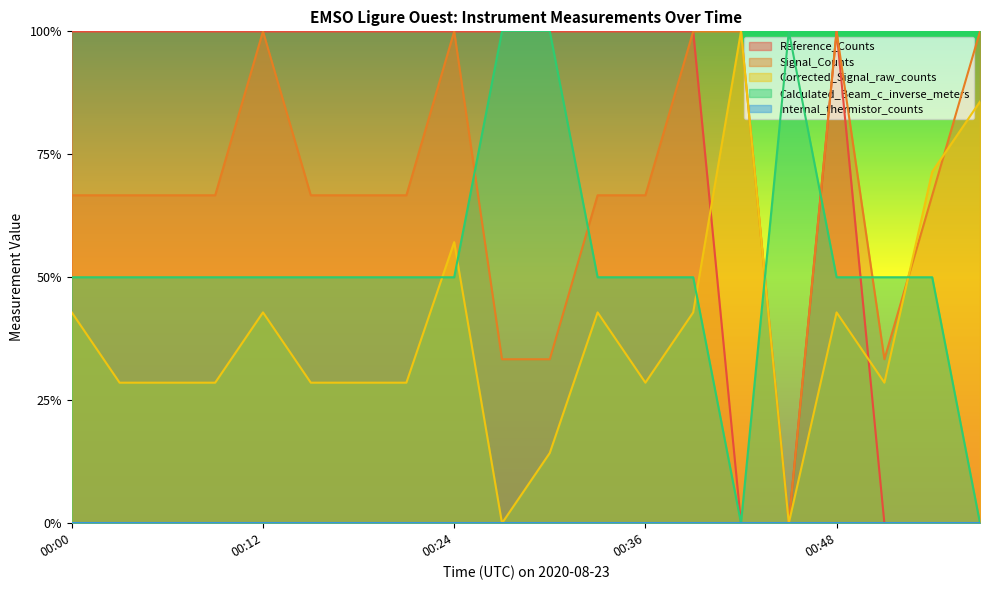

Which series has the largest total across all categories?

Reference_Counts